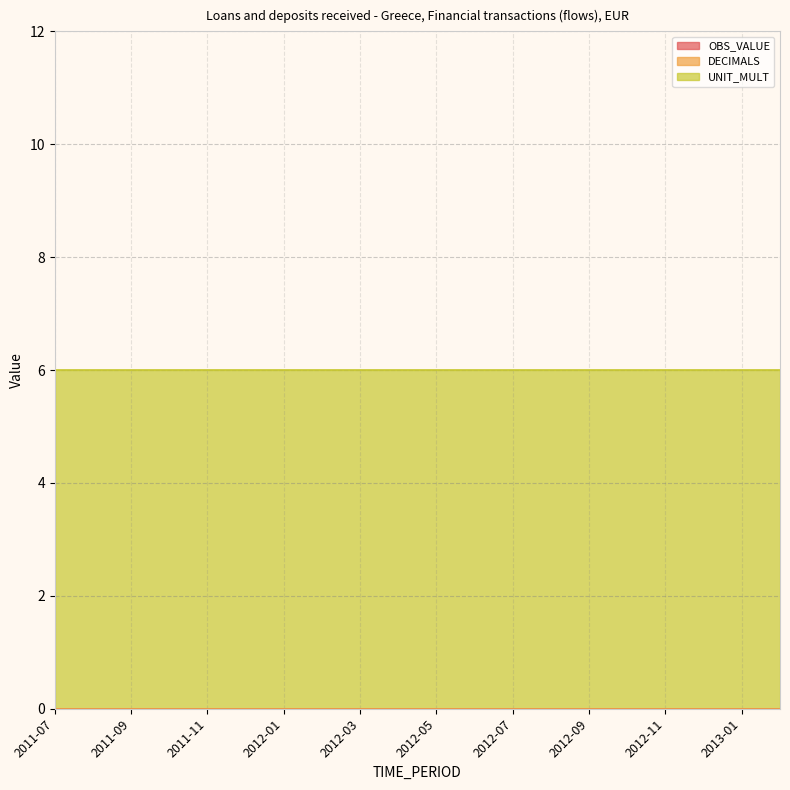

True or false: UNIT_MULT and DECIMALS cross at least once.

False